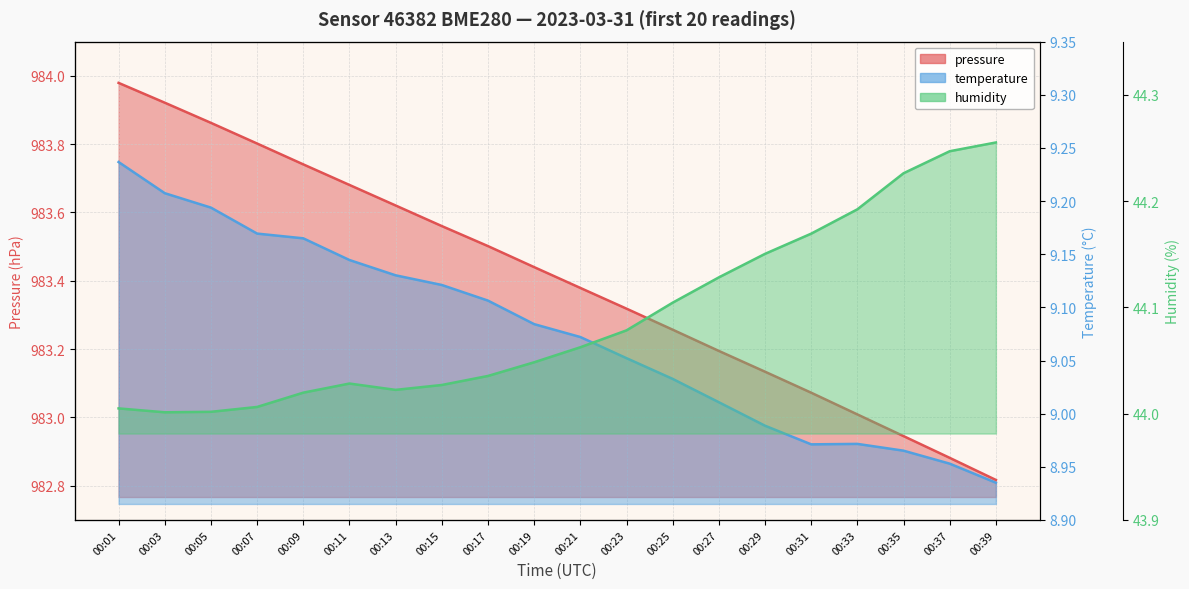

Reading left to right, transcribe all the data shown in this chart.

pressure: 00:01=984.0	00:03=983.9	00:05=983.9	00:07=983.8	00:09=983.7	00:11=983.7	00:13=983.6	00:15=983.6	00:17=983.5	00:19=983.4	00:21=983.4	00:23=983.3	00:25=983.3	00:27=983.2	00:29=983.1	00:31=983.1	00:33=983.0	00:35=982.9	00:37=982.9	00:39=982.8
temperature: 00:01=9.2	00:03=9.2	00:05=9.2	00:07=9.2	00:09=9.2	00:11=9.1	00:13=9.1	00:15=9.1	00:17=9.1	00:19=9.1	00:21=9.1	00:23=9.1	00:25=9.0	00:27=9.0	00:29=9.0	00:31=9.0	00:33=9.0	00:35=9.0	00:37=9.0	00:39=8.9
humidity: 00:01=44.0	00:03=44.0	00:05=44.0	00:07=44.0	00:09=44.0	00:11=44.0	00:13=44.0	00:15=44.0	00:17=44.0	00:19=44.0	00:21=44.1	00:23=44.1	00:25=44.1	00:27=44.1	00:29=44.2	00:31=44.2	00:33=44.2	00:35=44.2	00:37=44.2	00:39=44.3